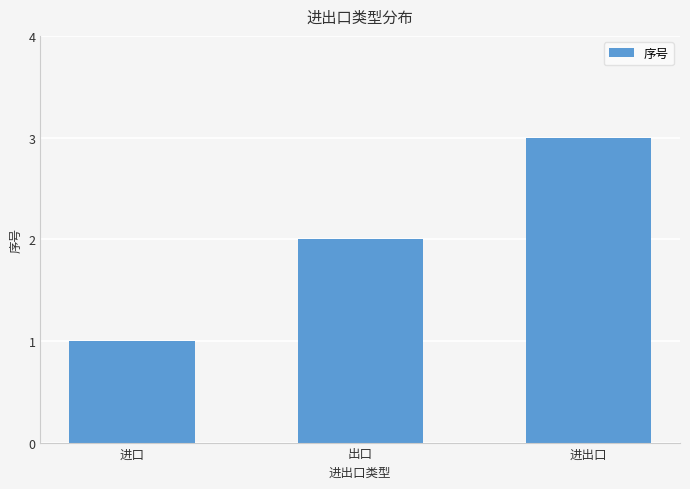

Which category has the lowest value across all series?

进口